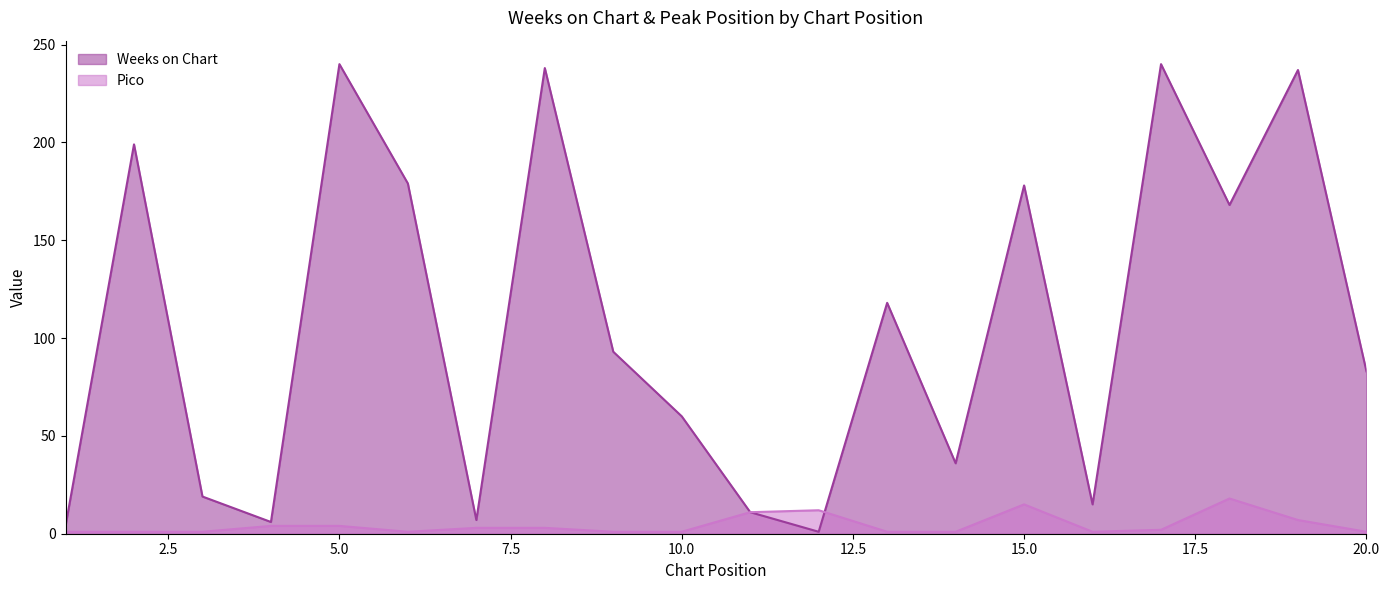

What is the total value across all series at 4?

10